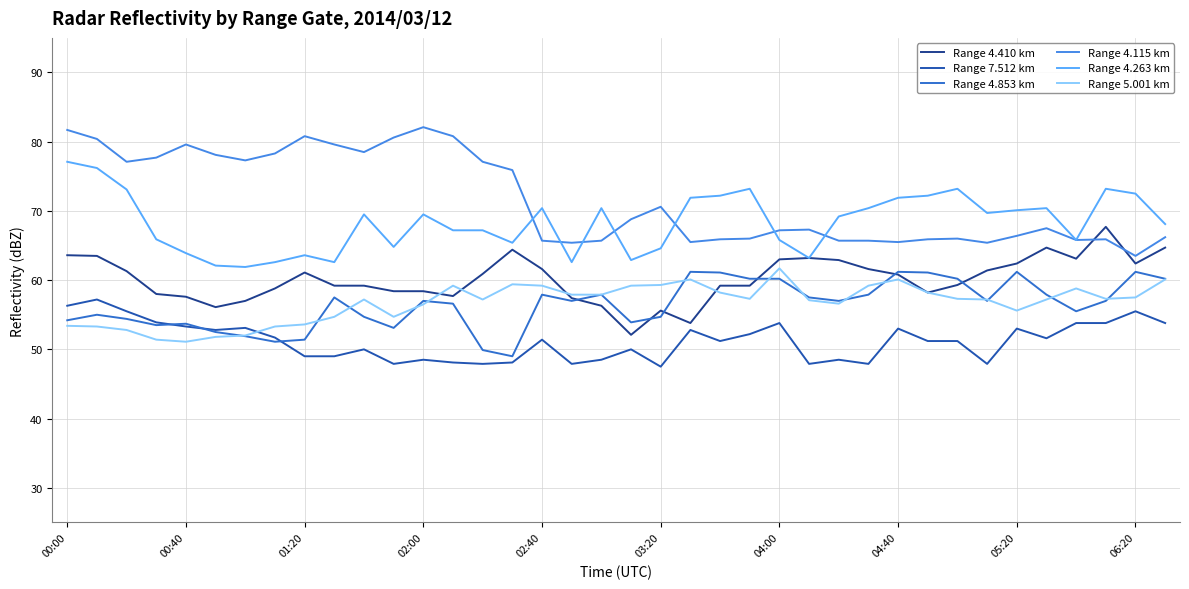

How many lines are shown in the chart?

6